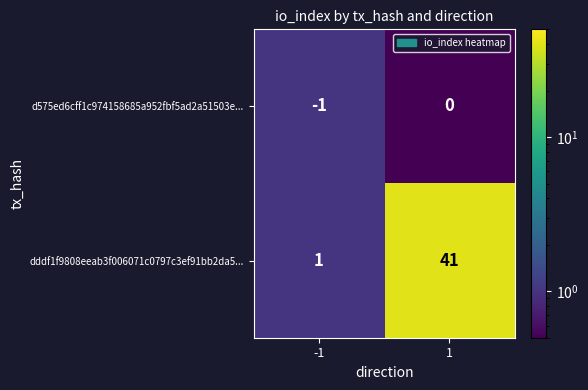

True or false: d575ed6cff1c974158685a952fbf5ad2a51503e... has a value of 0 at 1.

True